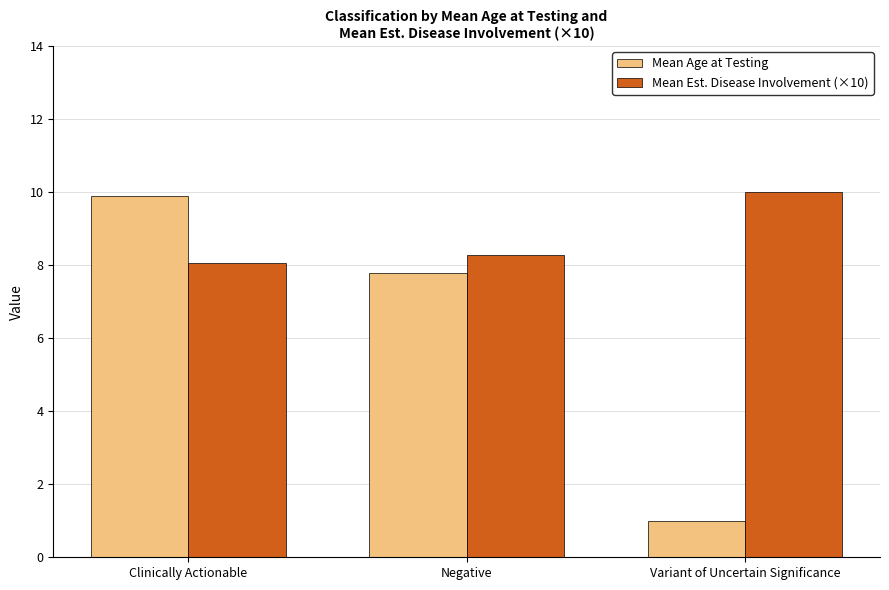

How many distinct data groups are displayed?

2